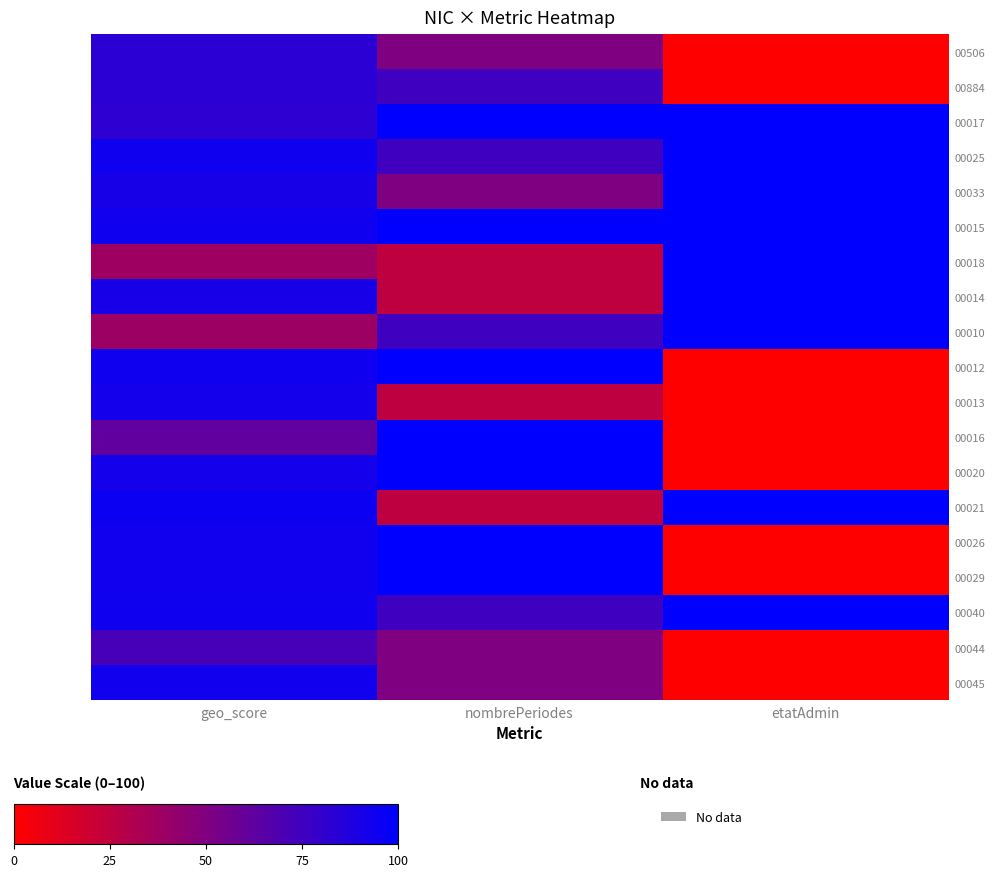

At etatAdmin, list the series in order from largest to smallest.

00017, 00025, 00033, 00015, 00018, 00014, 00010, 00021, 00040, 00506, 00884, 00012, 00013, 00016, 00020, 00026, 00029, 00044, 00045